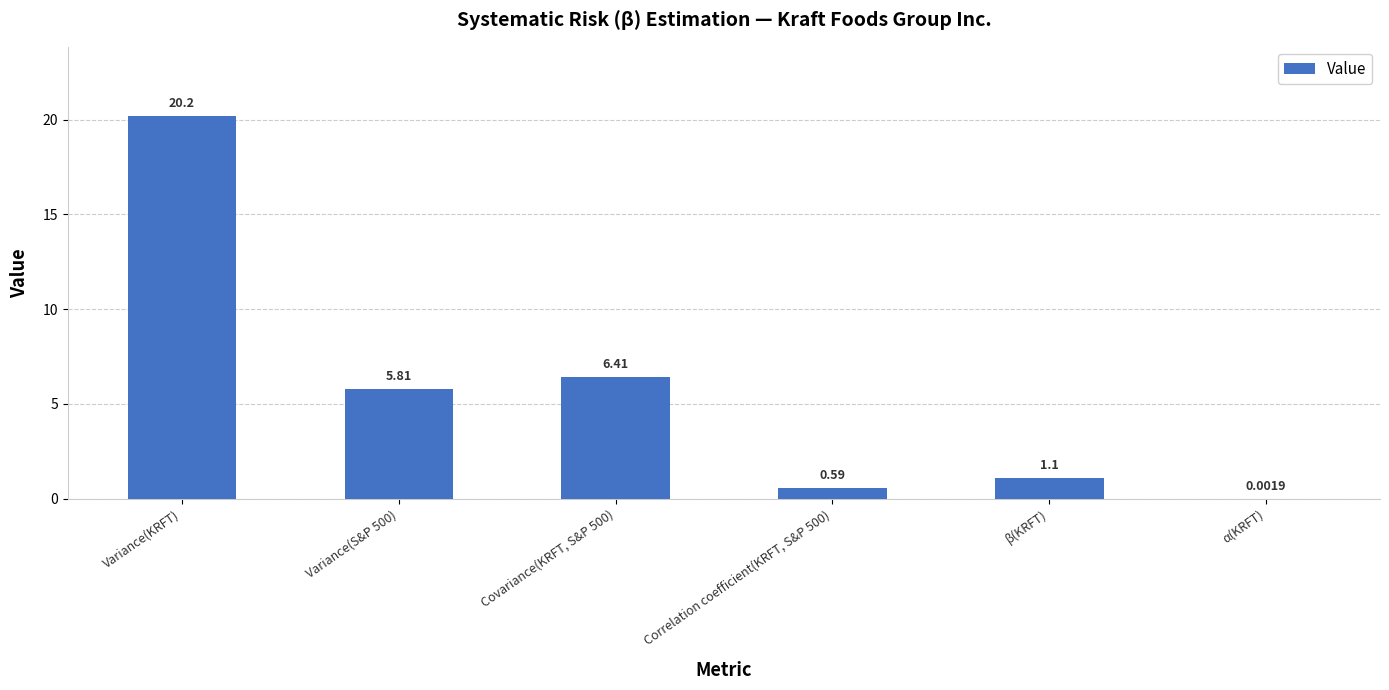

Are the bars horizontal?

No